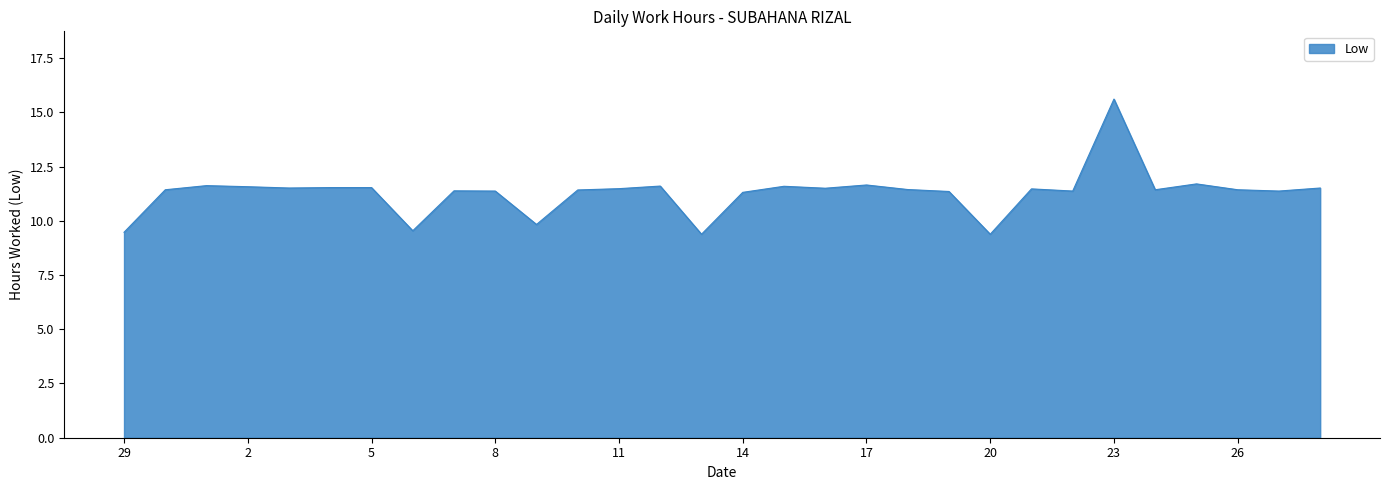

What is the smallest value displayed?

9.4